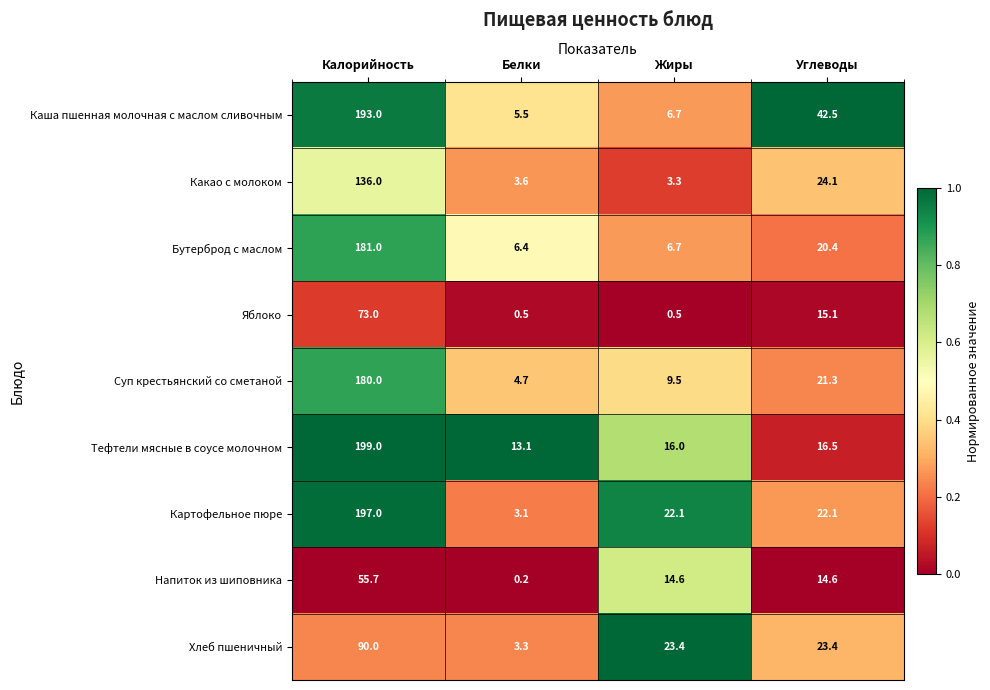

What is the total value across all series at Калорийность?

1304.7